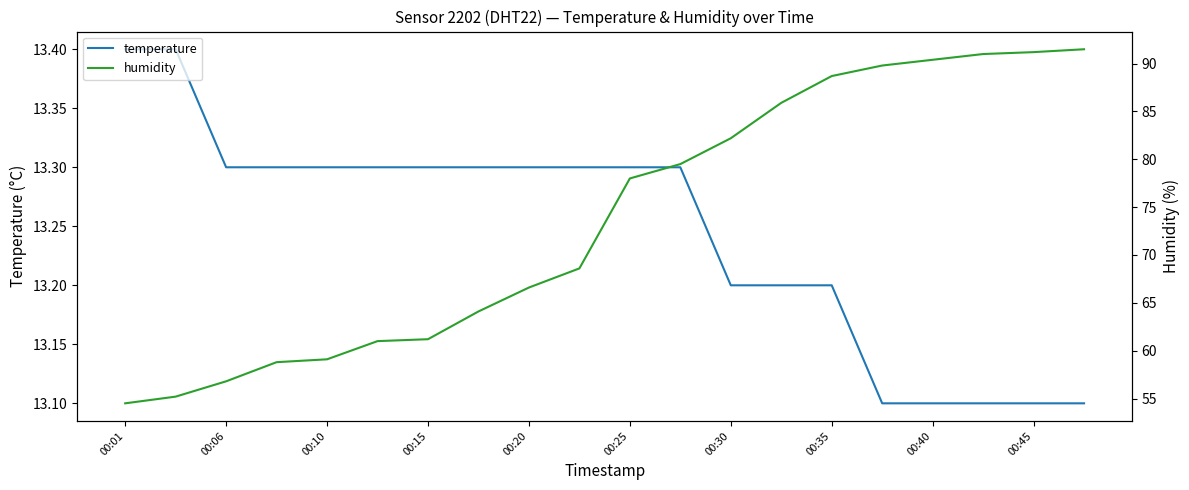

Rank the series by their average value, from highest to lowest.

humidity, temperature